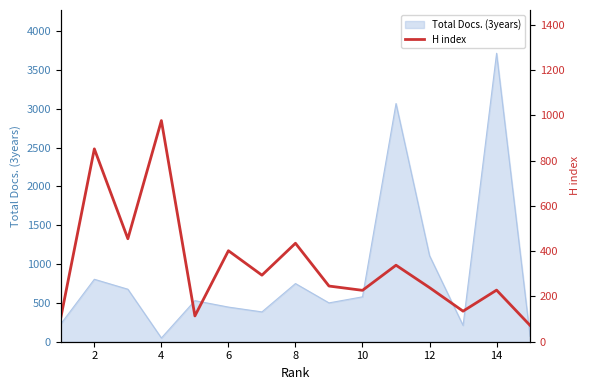

What is the difference between the second highest and second lowest values?

745